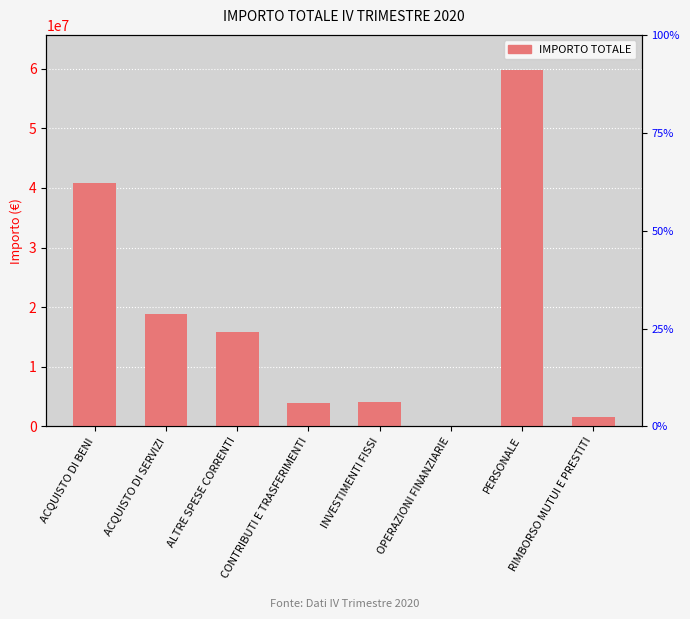

Where does the data first go above 15882579?

ACQUISTO DI BENI